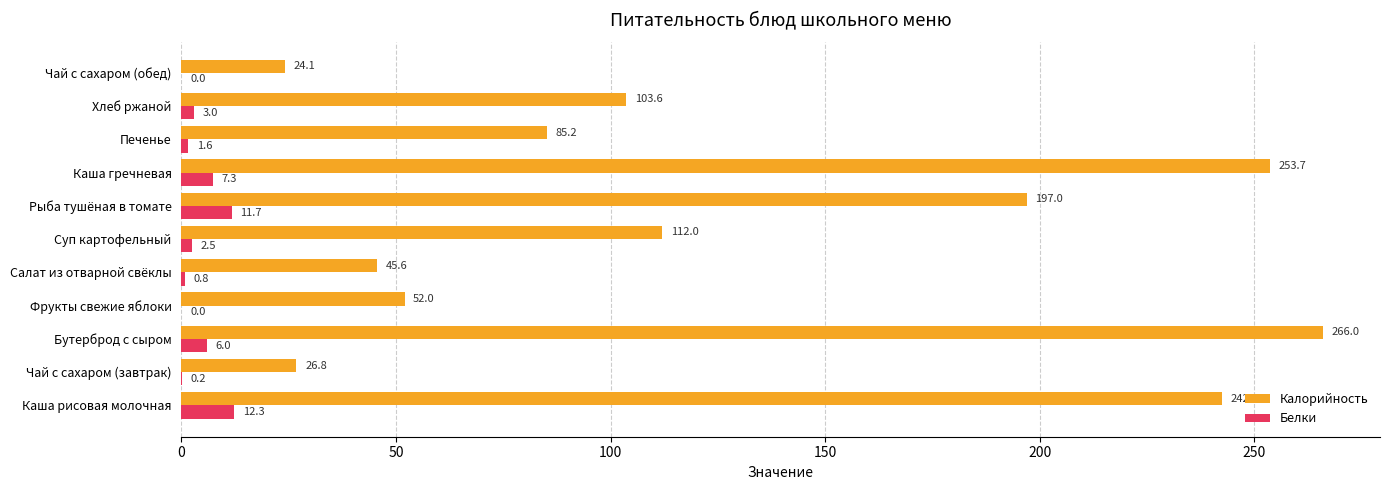

Which series has the largest total across all categories?

Калорийность